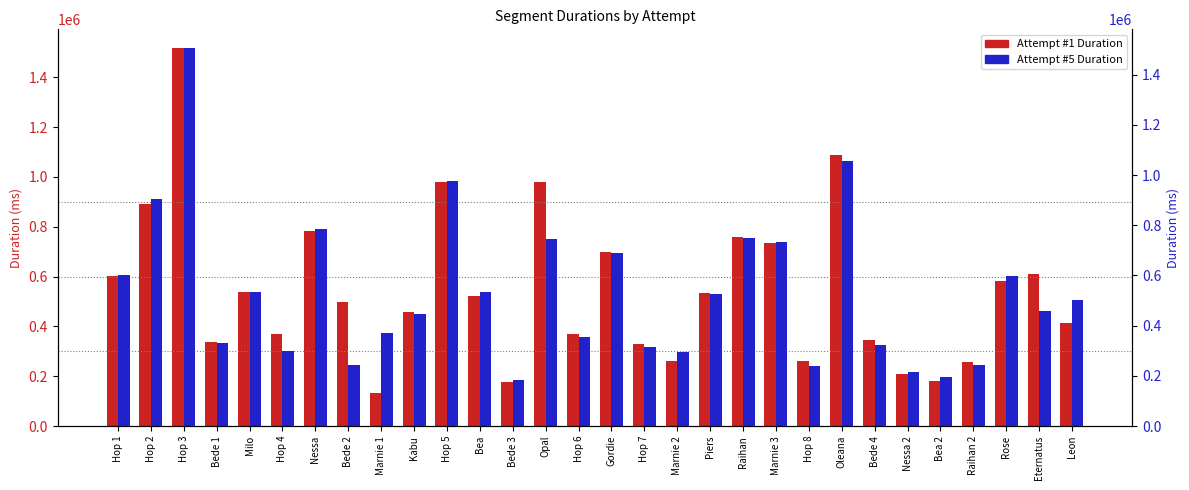

What is the difference between the second highest and minimum values in the Attempt #5 Duration series?

872588